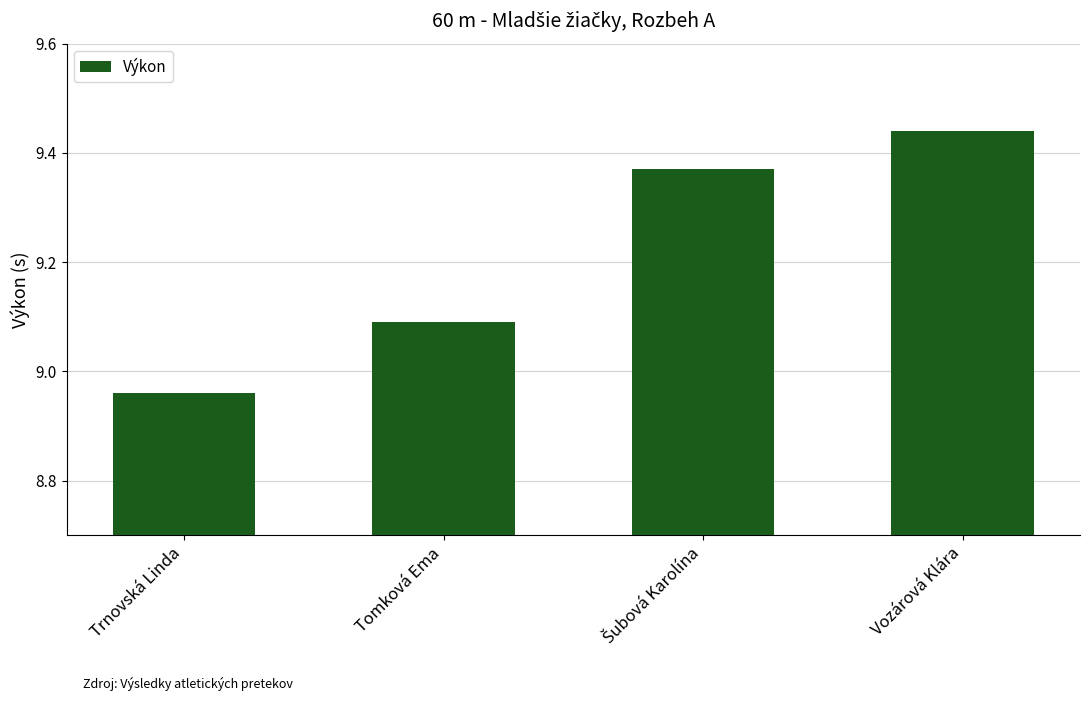

What is the sum of all values?

36.9